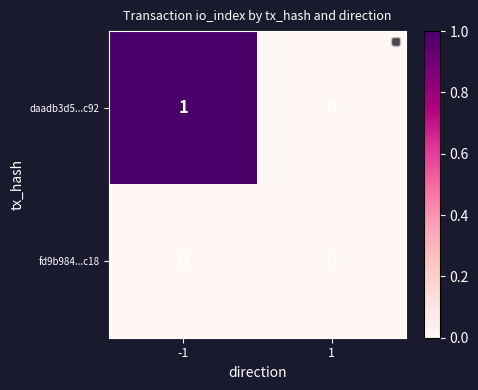

What is the total value across all series at -1?

1